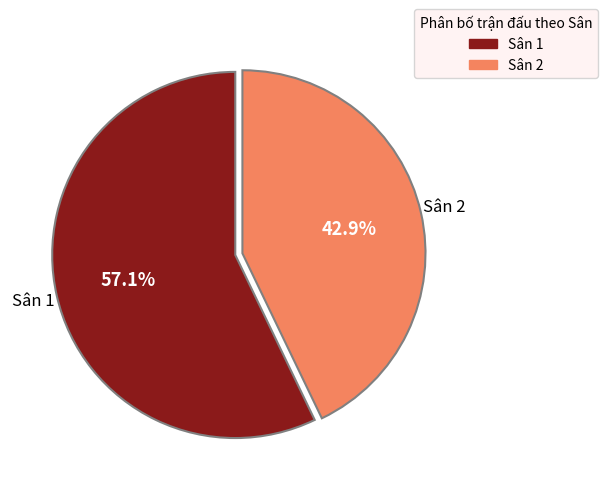

What is the ratio of the value at Sân 1 to the value at Sân 2?

1.3